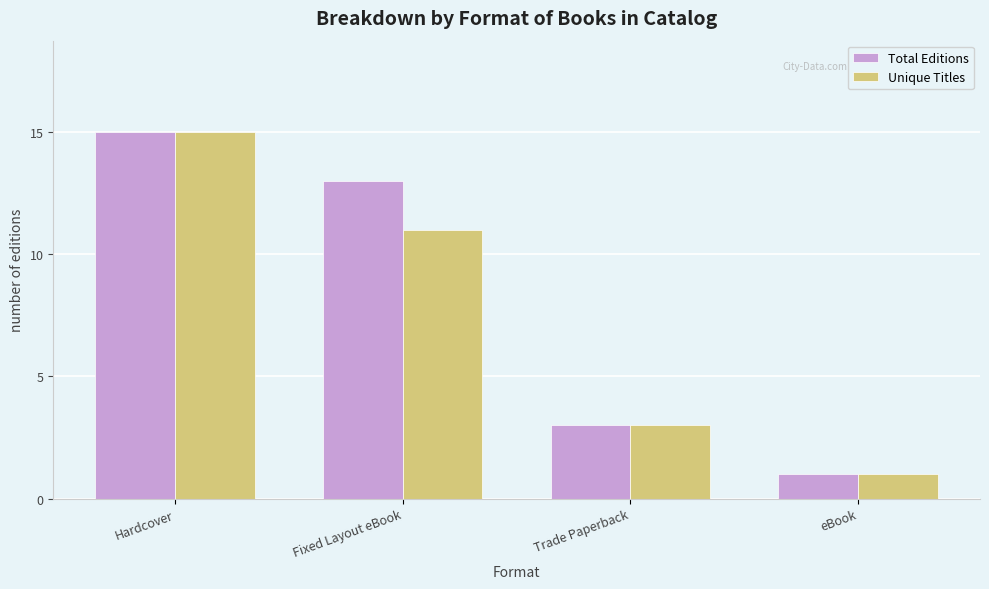

Which label corresponds to the smallest value in the chart?

eBook